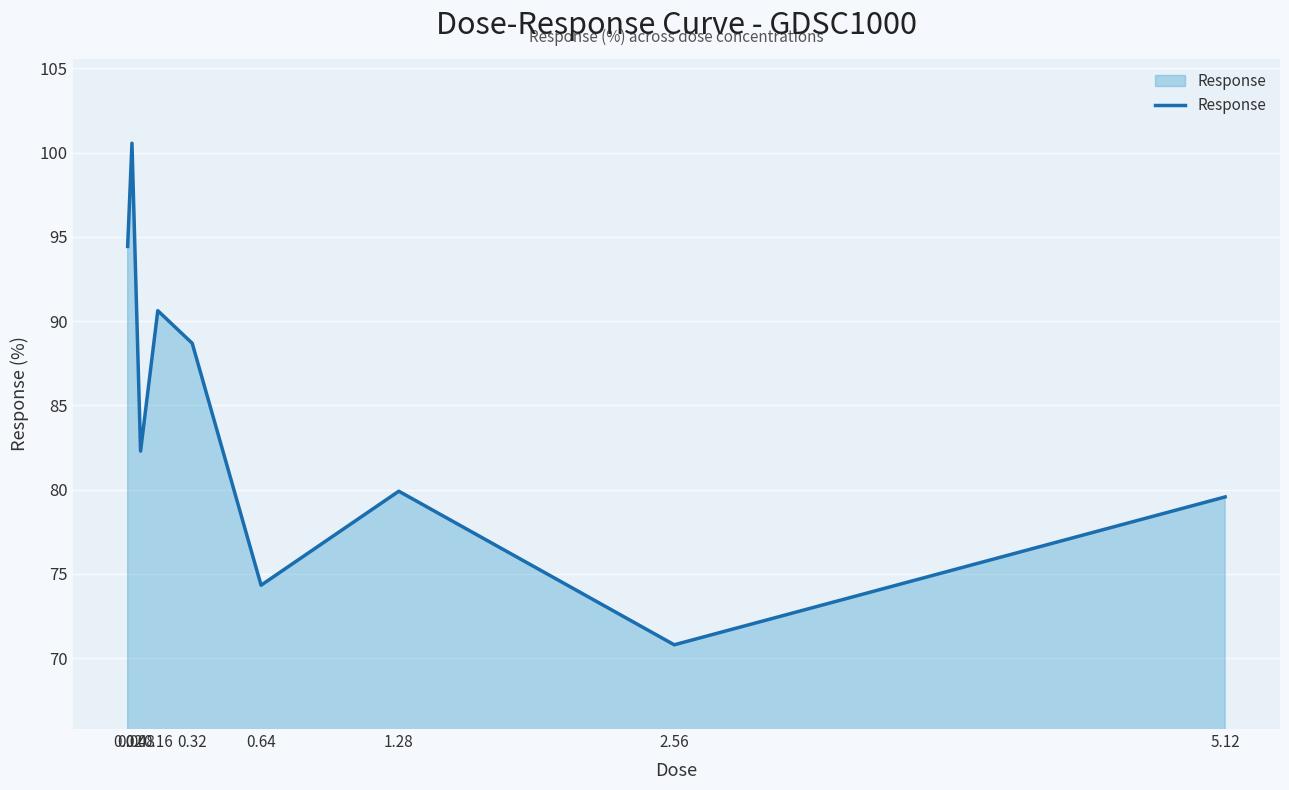

What is the approximate value at 0.32?

88.7